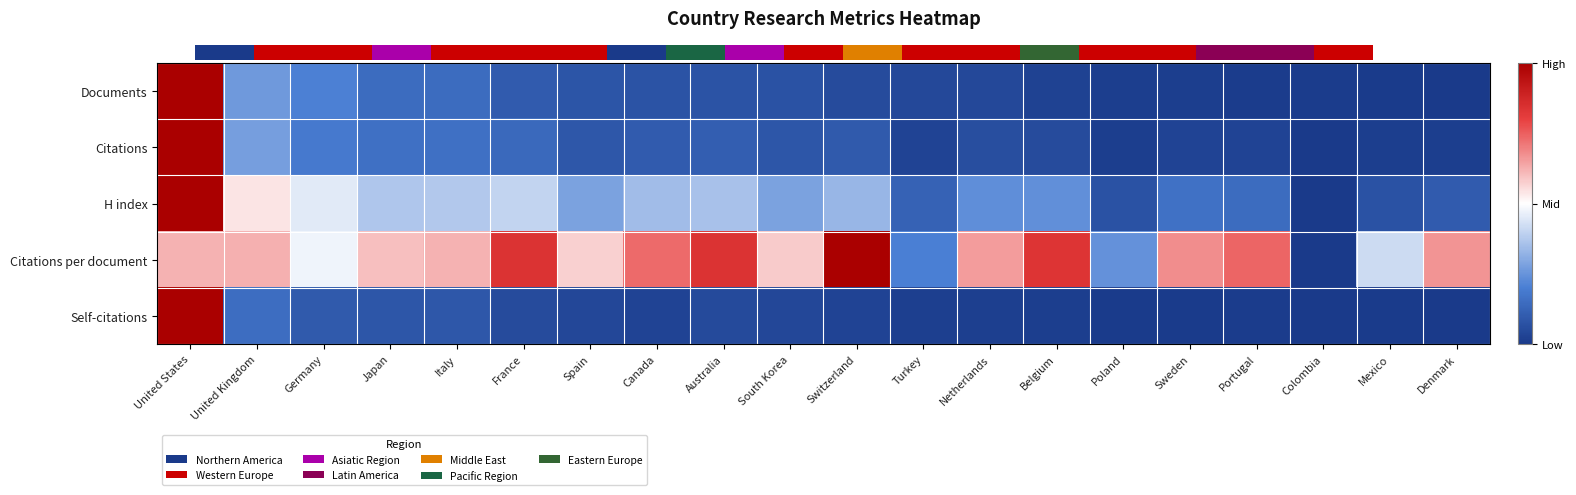

At Japan, list the series in order from largest to smallest.

Citations per document, H index, Citations, Documents, Self-citations